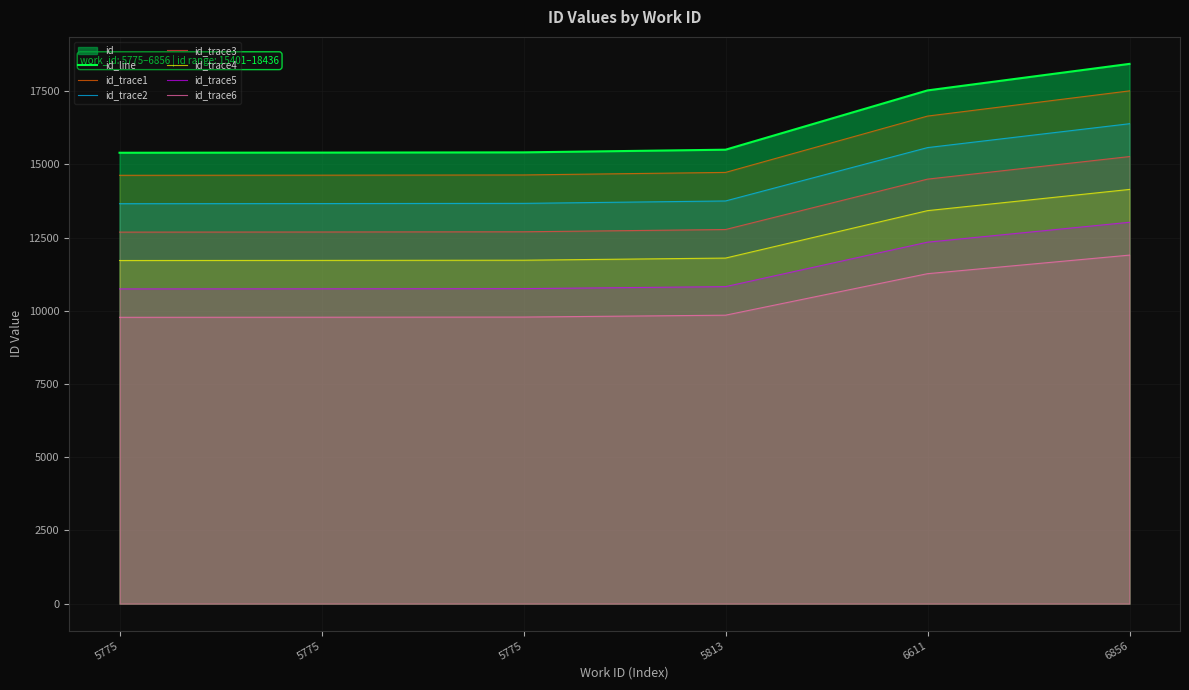

Reading right to left, what are all the values shown in this chart?

6856=14148.8	6611=13424.0	5813=11804.0	5775=11731.2	5775=11724.8	5775=11720.8